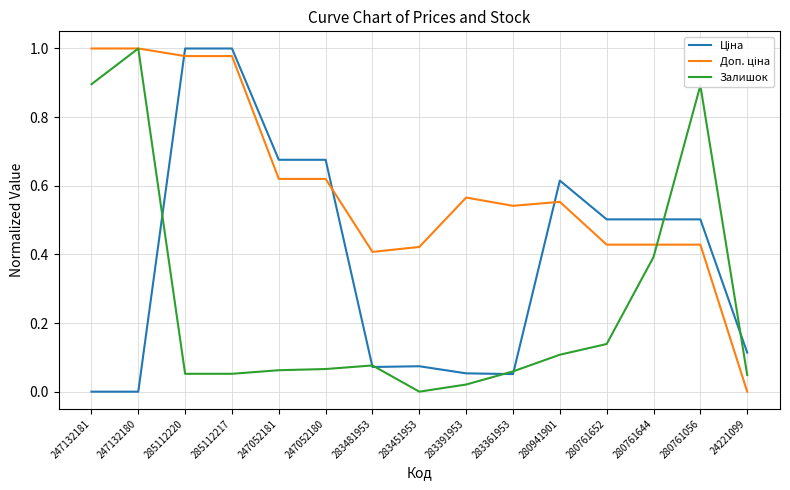

What is the total value across all series at 247132181?

1.9